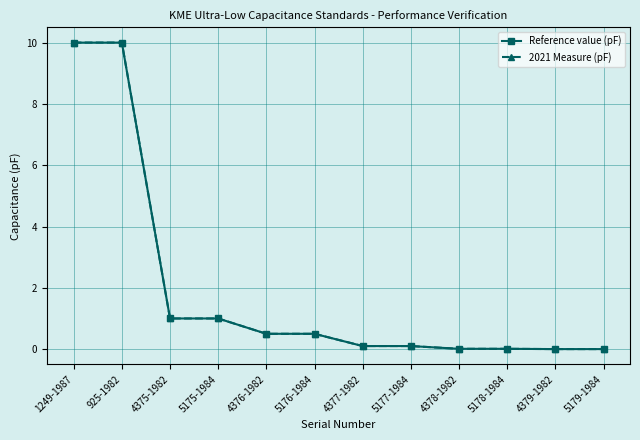

What is the maximum value shown in the chart?

10.0